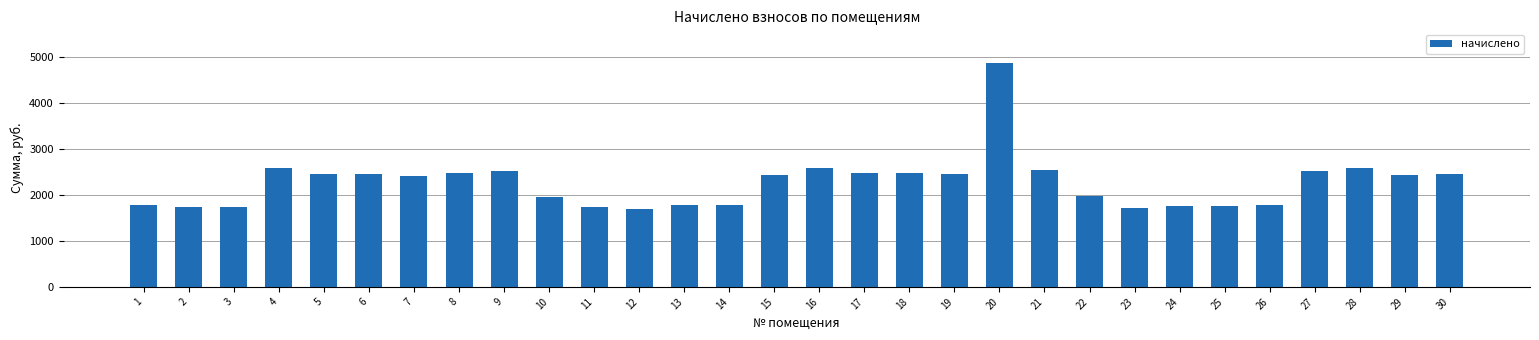

True or false: the data shows 3996.1 at 30.

False